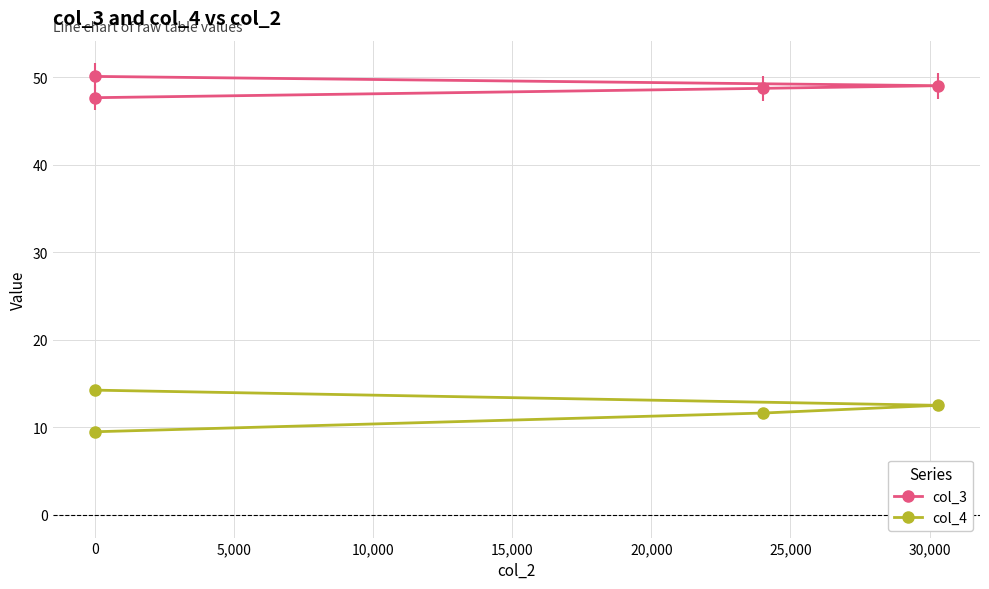

What are all the series names shown in the legend?

col_3, col_4